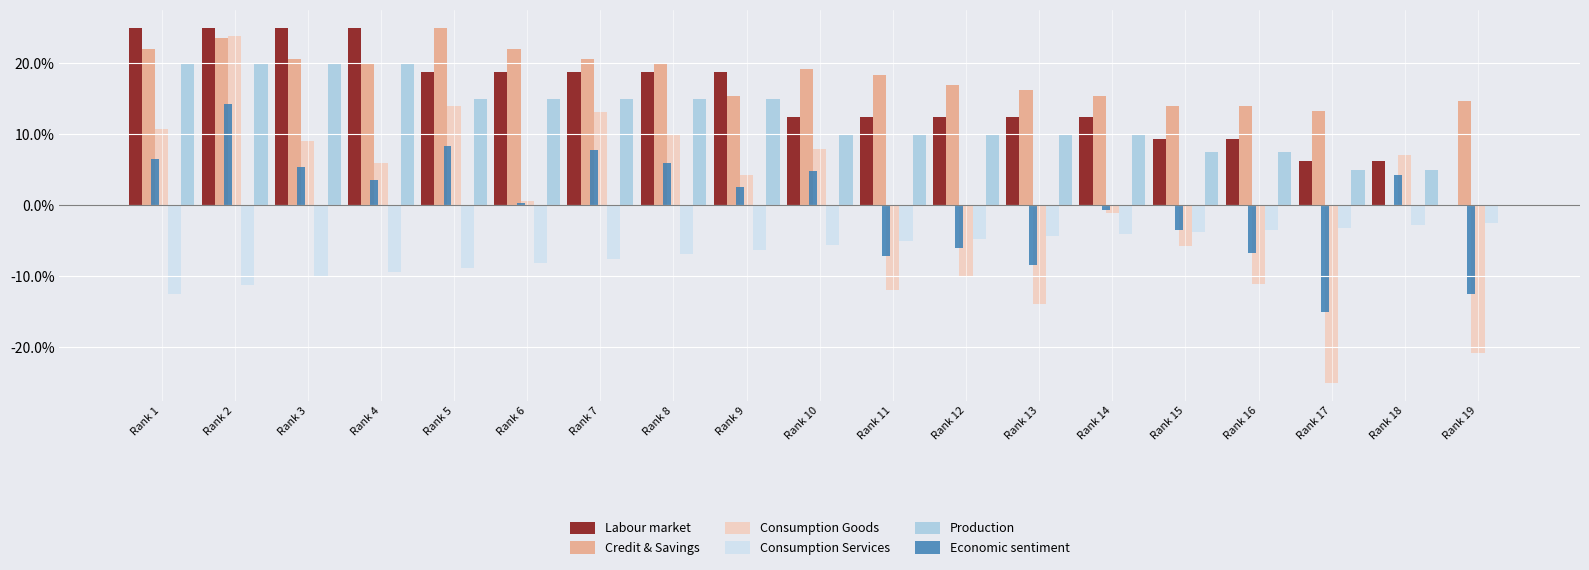

What is the greatest value displayed?

25.0